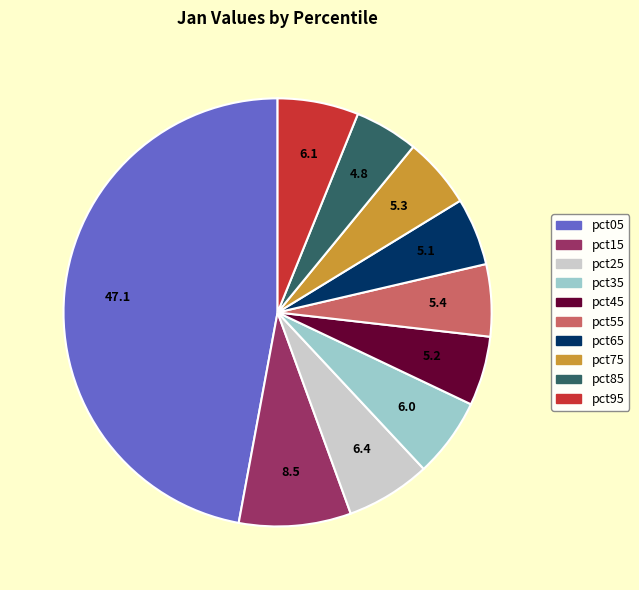

Do pct65 and pct35 together represent more than half of the pie?

No